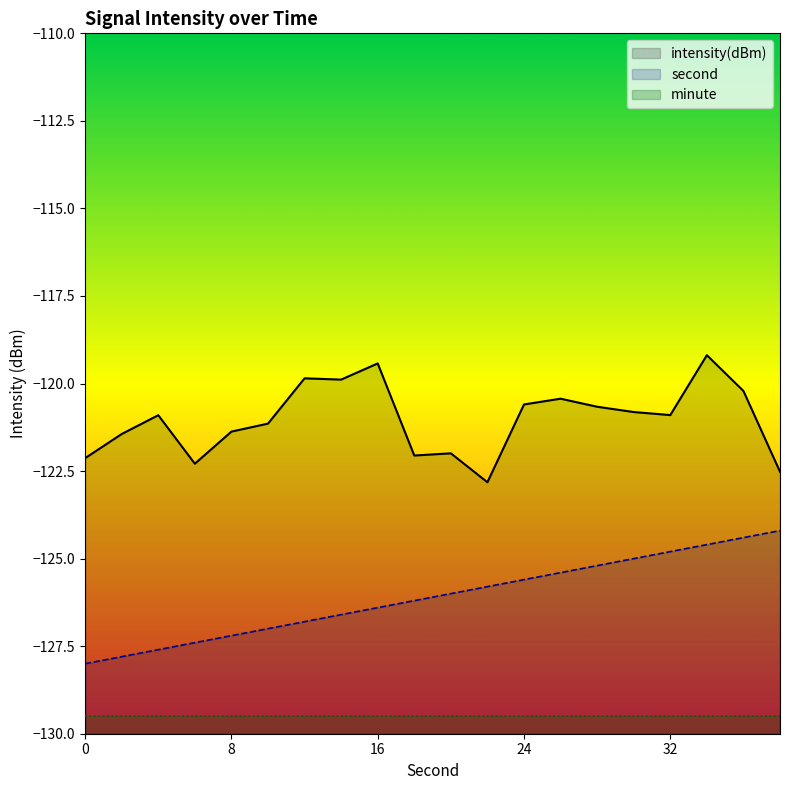

Is the value of second at 4 greater than the value of intensity(dBm) at 38?

No